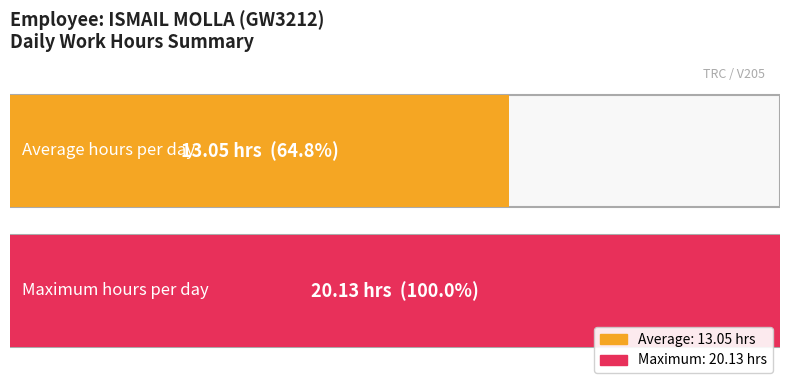

Which has a higher value, 12 or 4?

12